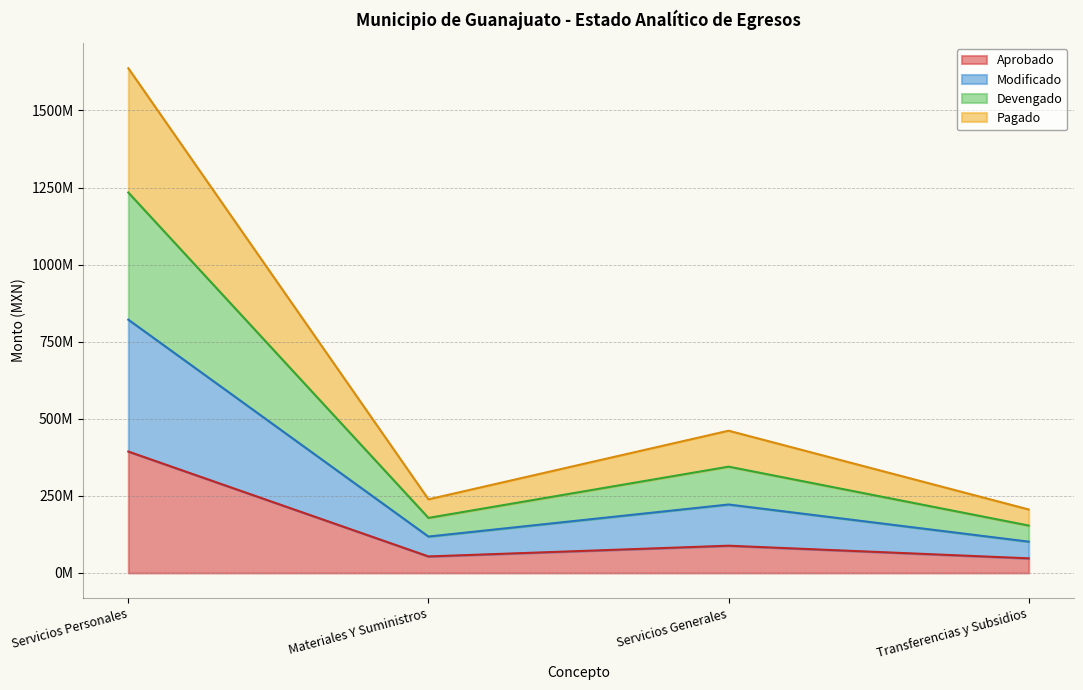

How many values in the Aprobado series exceed 88307366?

1